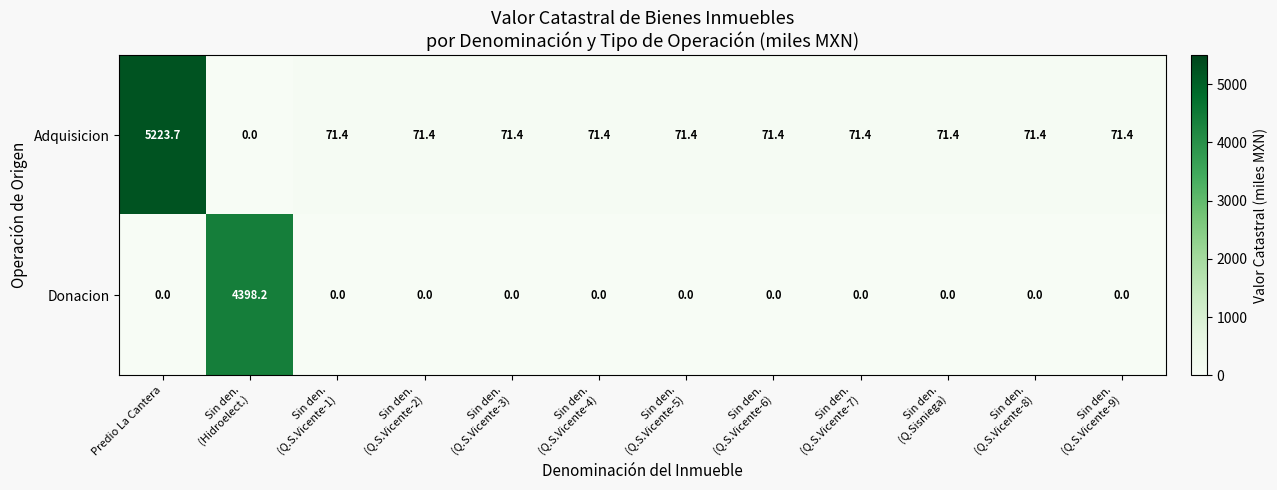

Which series has the widest spread of values?

Adquisicion